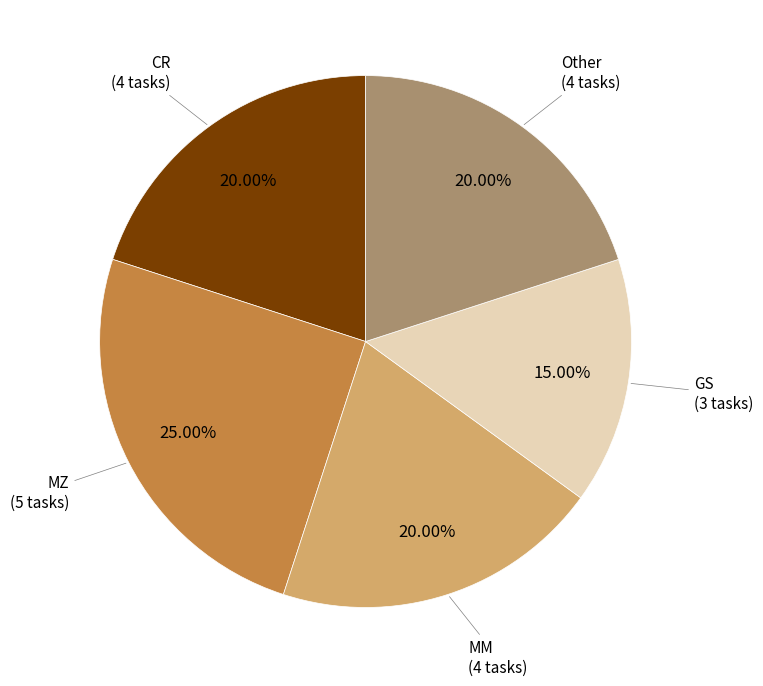

Is there a majority slice in this chart?

No